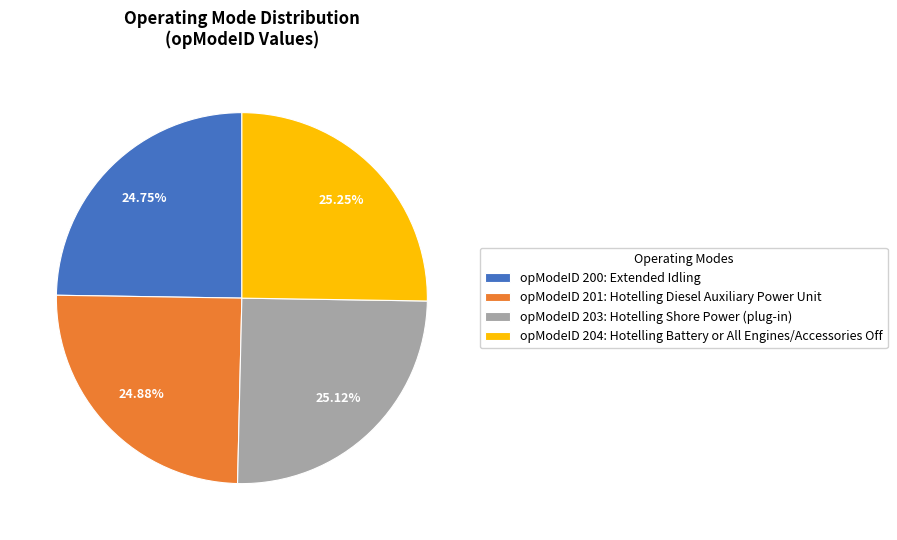

Does any single category account for the majority?

No